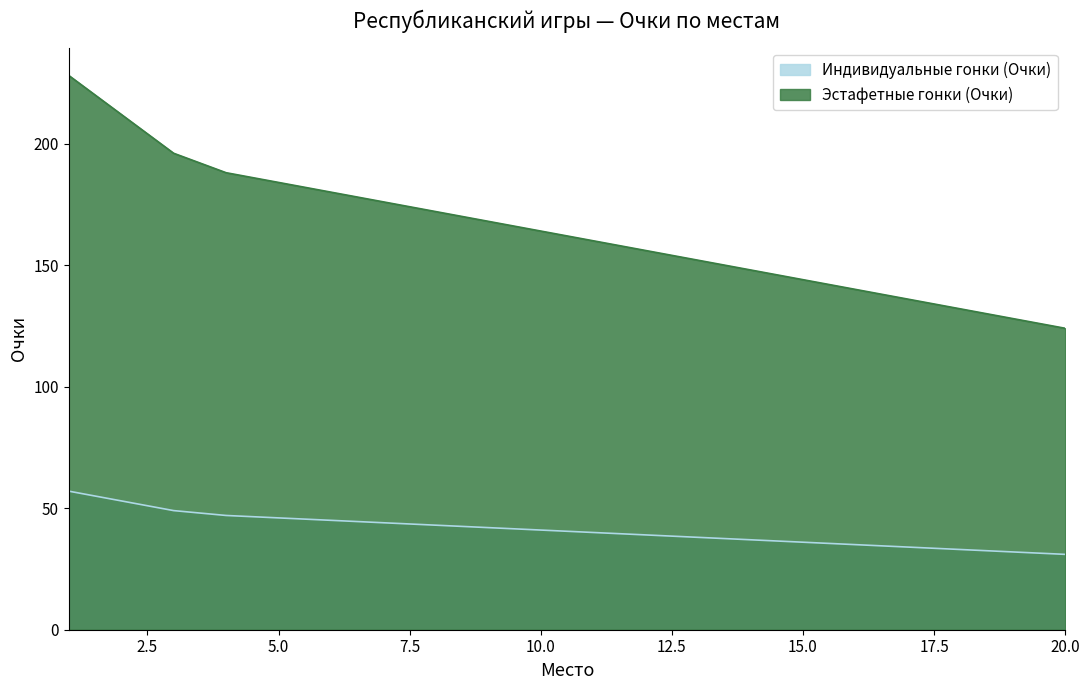

What is the difference between the maximum and minimum values in the Эстафетные гонки (Очки) series?

104